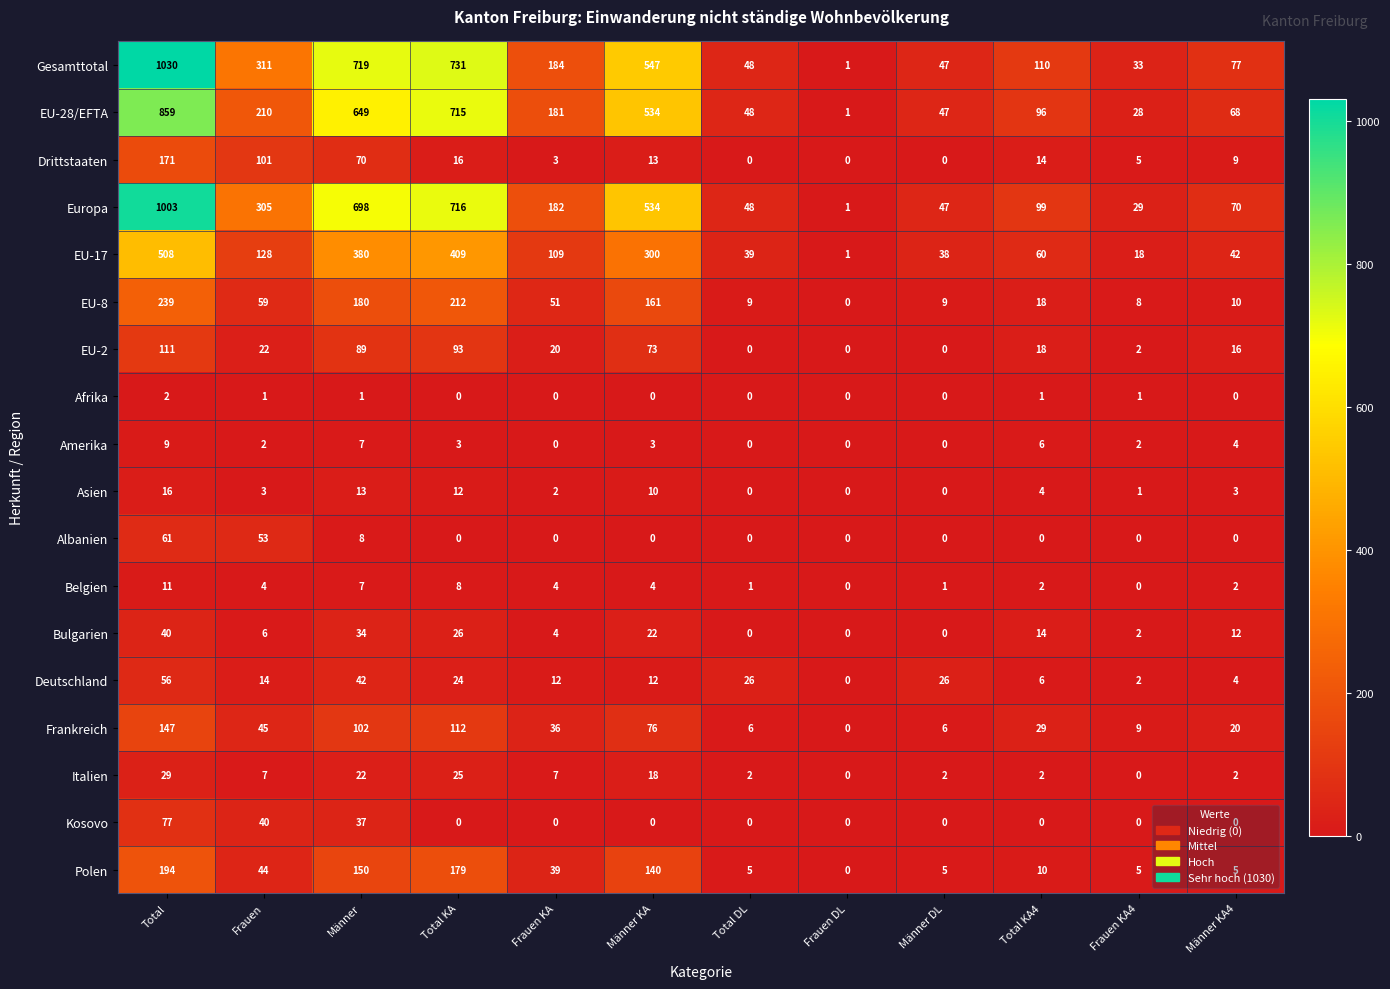

Rank the series by their maximum value, from highest to lowest.

Gesamttotal, Europa, EU-28/EFTA, EU-17, EU-8, Polen, Drittstaaten, Frankreich, EU-2, Kosovo, Albanien, Deutschland, Bulgarien, Italien, Asien, Belgien, Amerika, Afrika